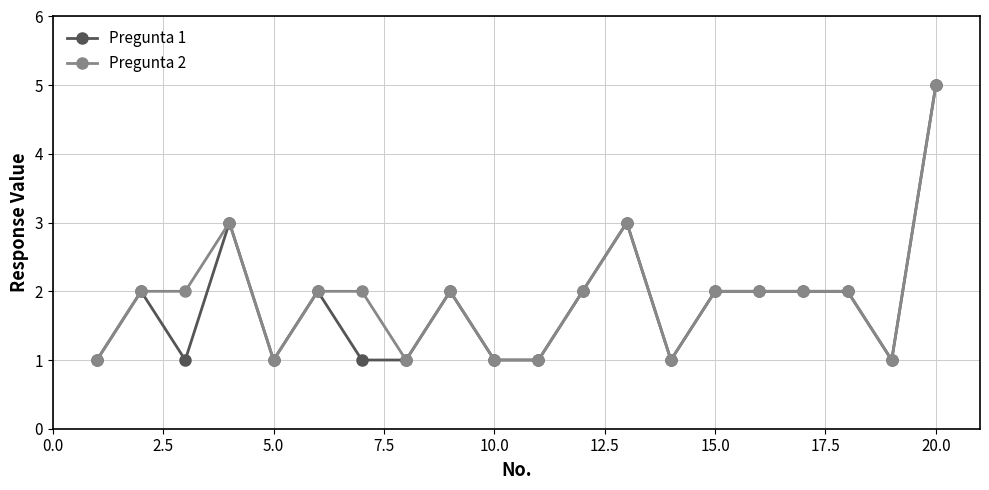

True or false: Pregunta 1 has more than 0 points higher than both neighbors.

True